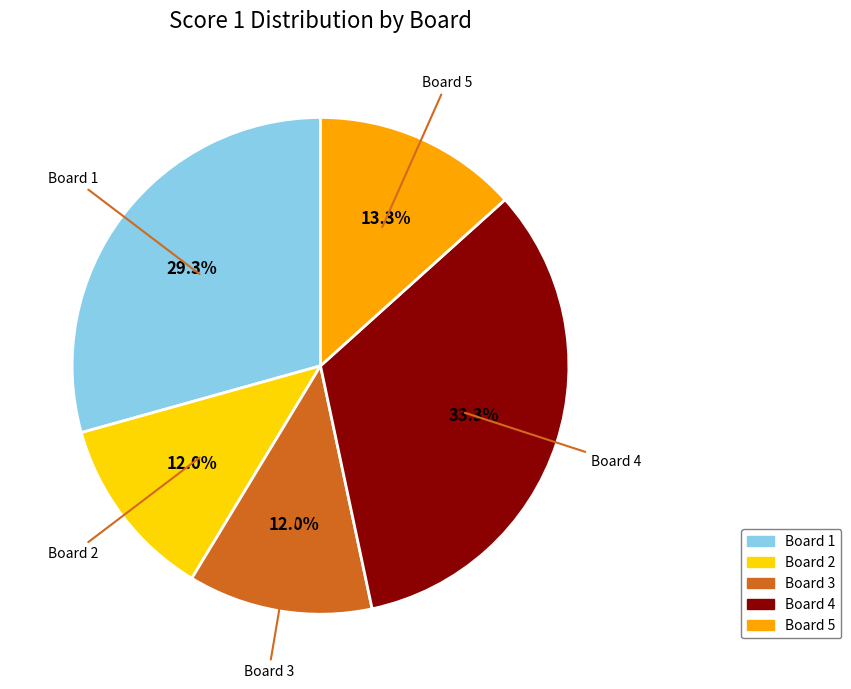

To the nearest percent, what is the average slice percentage?

20%